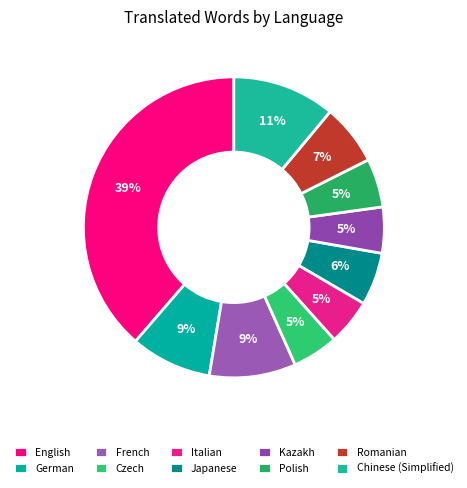

True or false: Romanian accounts for 16% of the total.

False